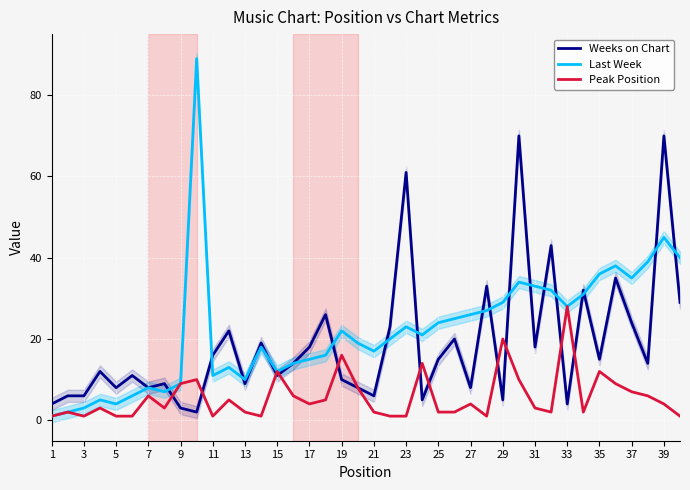

Is it true that Peak Position equals 4 at 39?

True